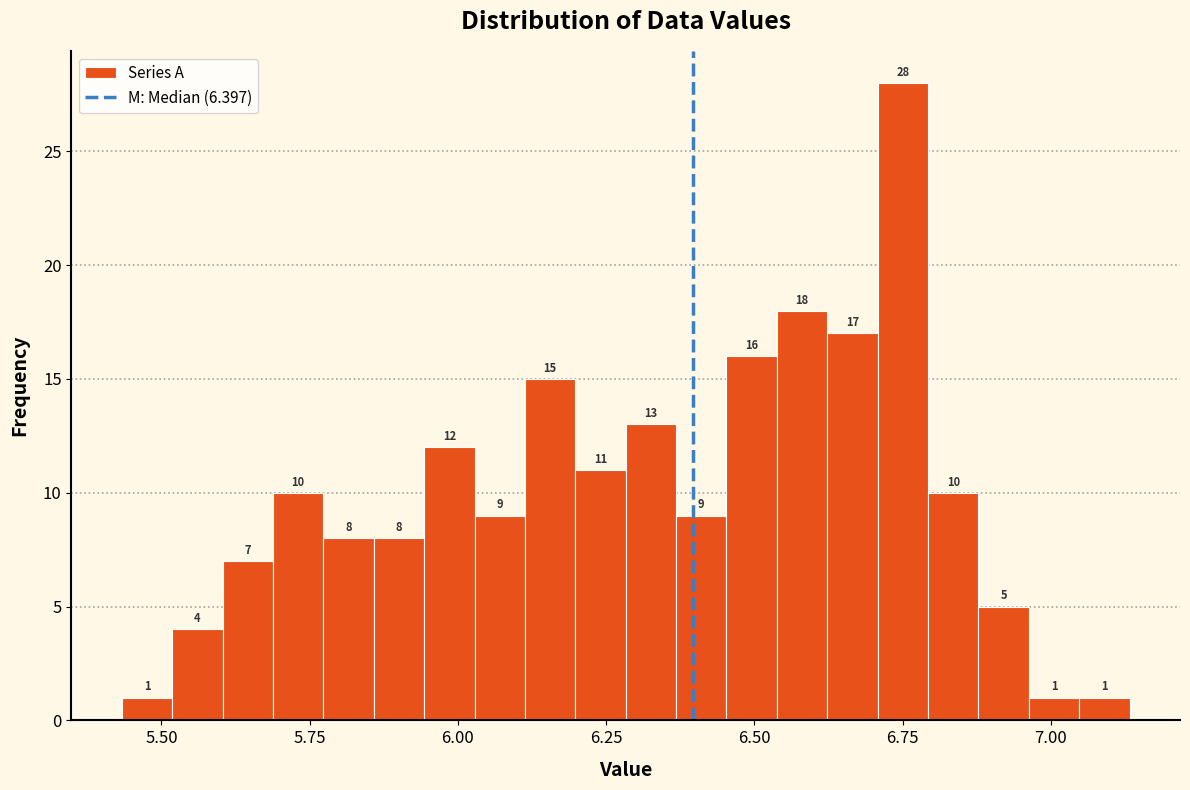

Read against the x-axis, roughly where is the centre of the tallest bar?

6.75